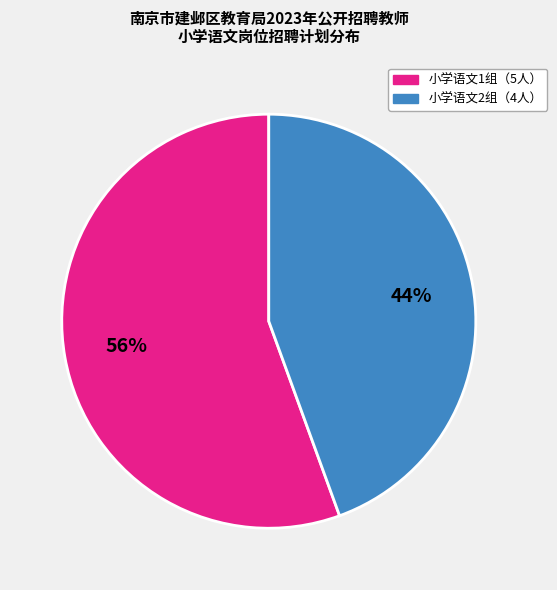

Which slice is the smallest?

小学语文2组（4人）